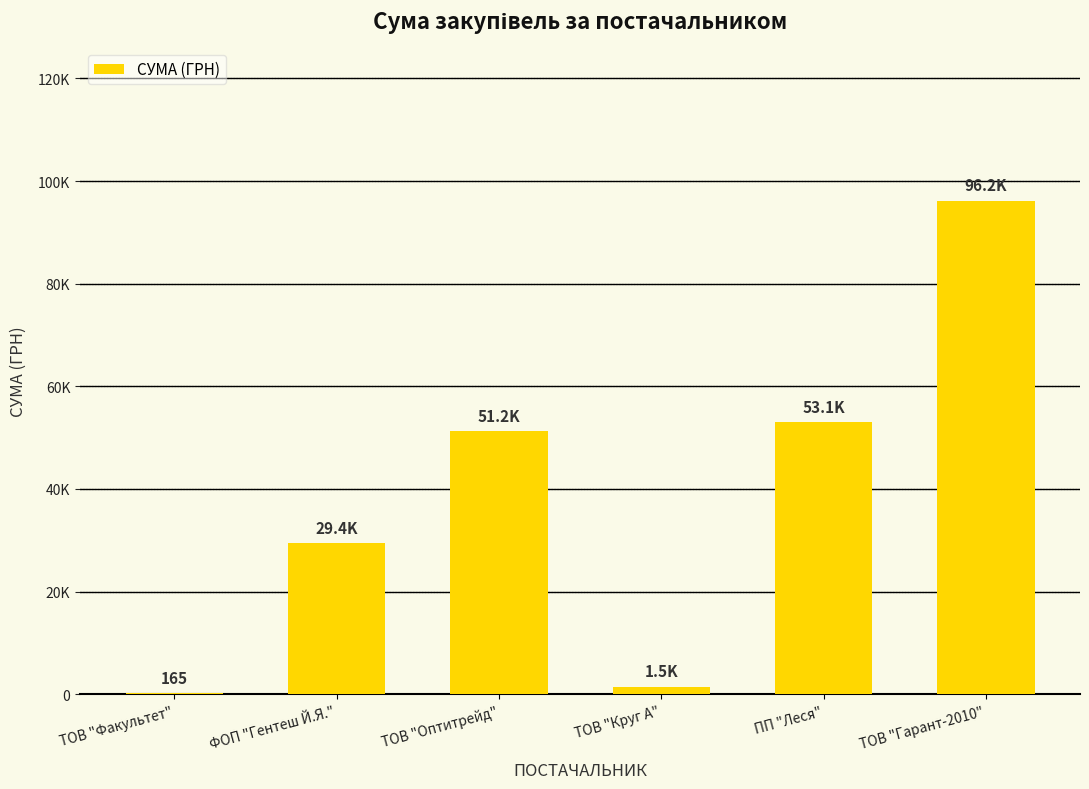

Is it true that the value at ТОВ "Гарант-2010" is 54086.4?

False